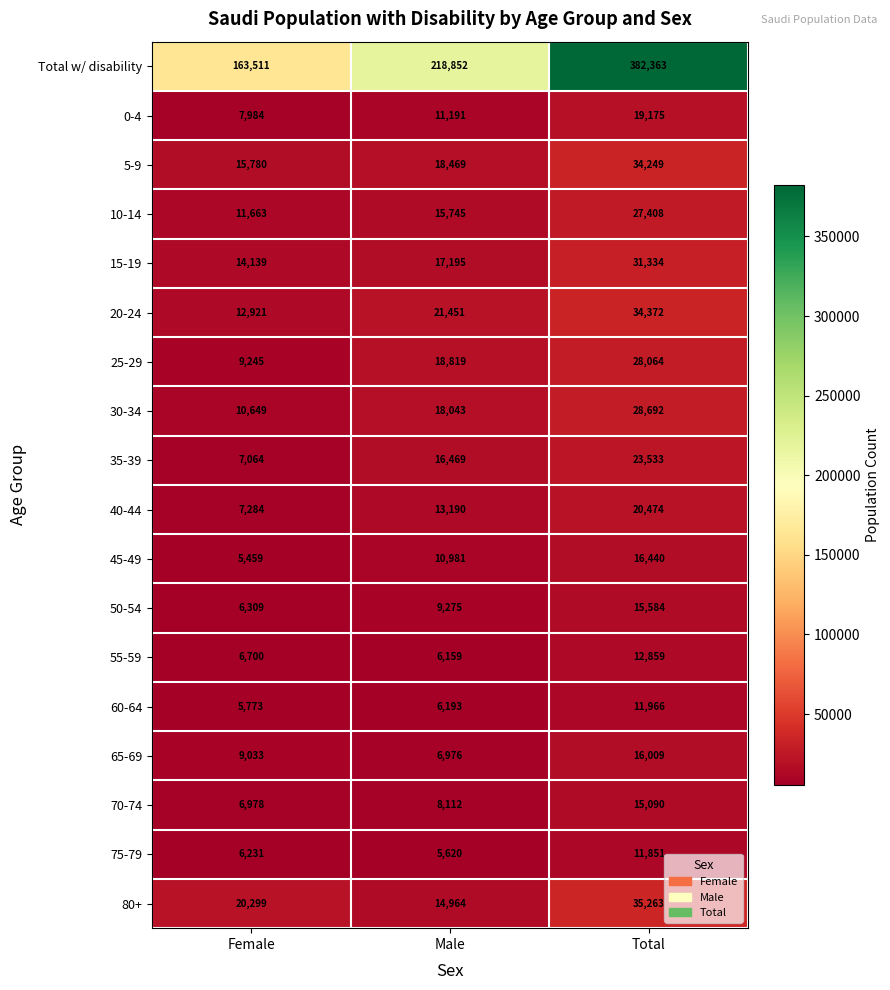

At which label is 75-79 closest to 8735?

Female